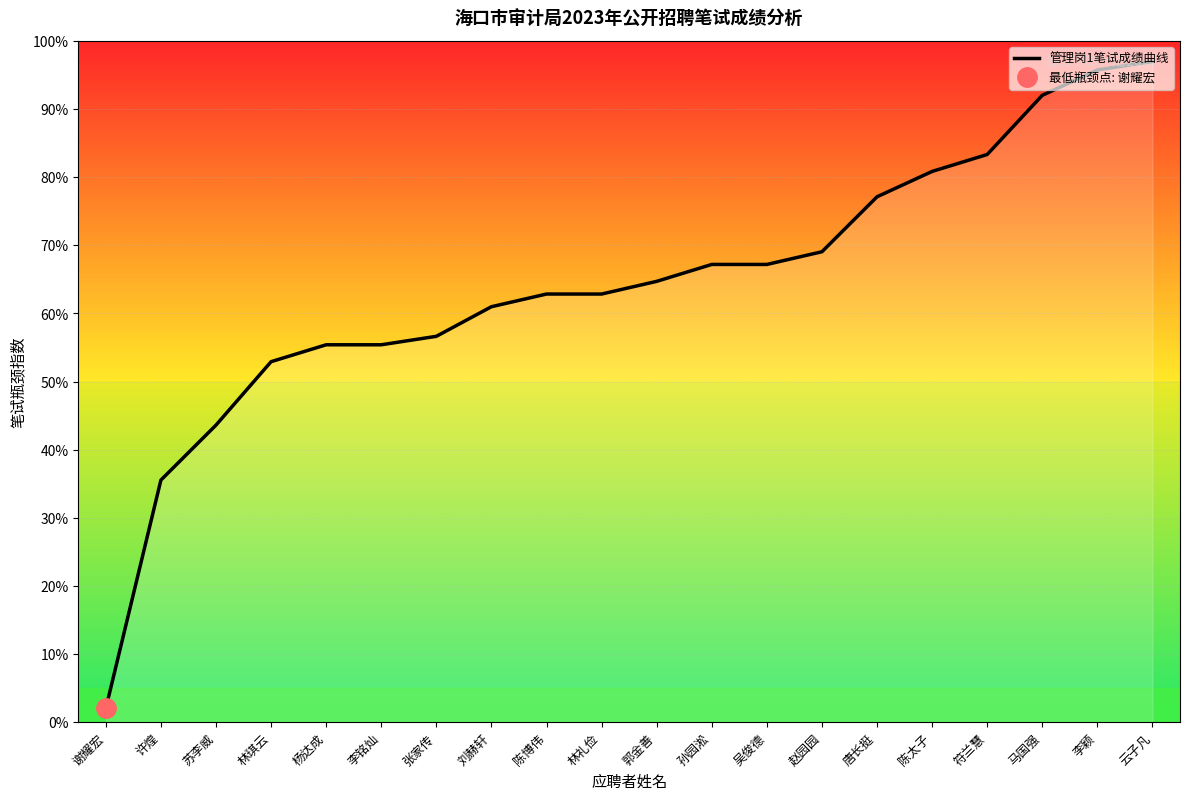

Reading left to right, transcribe all the data shown in this chart.

谢耀宏=2.0	许煌=35.5	苏李威=43.6	林琪云=52.9	杨达成=55.4	李铭灿=55.4	张家传=56.6	刘赫轩=61.0	陈博伟=62.8	林礼俭=62.8	郭金善=64.7	孙园淞=67.2	吴俊德=67.2	赵园园=69.1	唐长挺=77.1	陈太子=80.9	符兰慧=83.3	马国强=92.0	李颖=95.8	云子凡=97.0